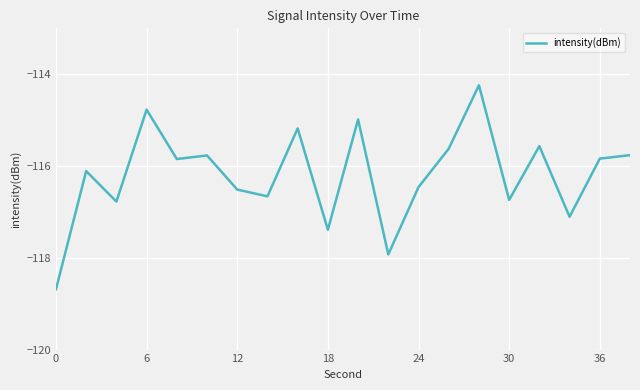

True or false: there are more than 0 points higher than both neighbors.

True